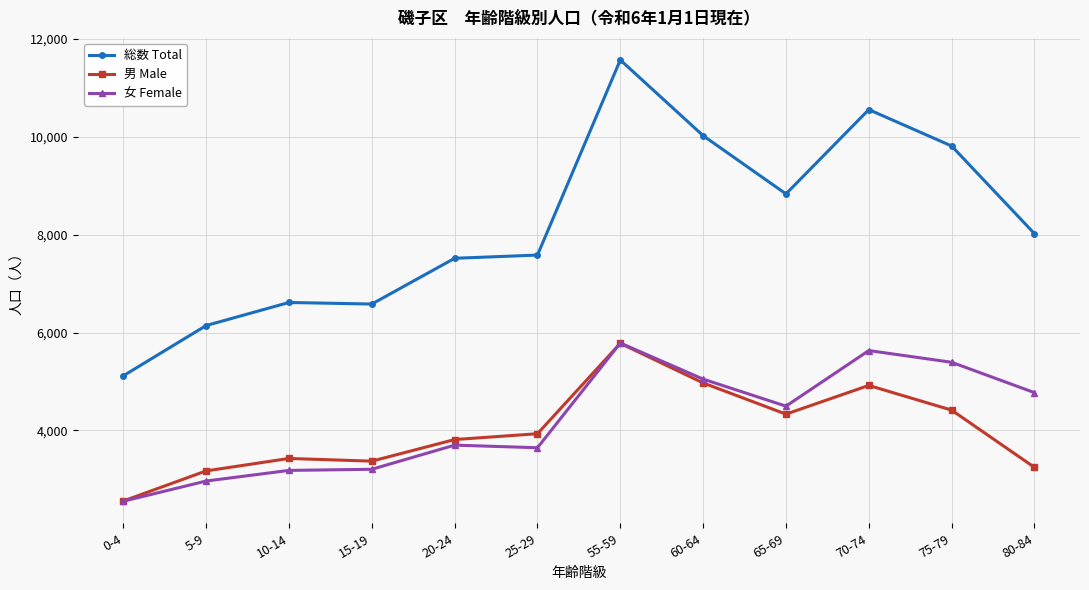

What is the difference between the maximum and minimum values in the 男 Male series?

3219